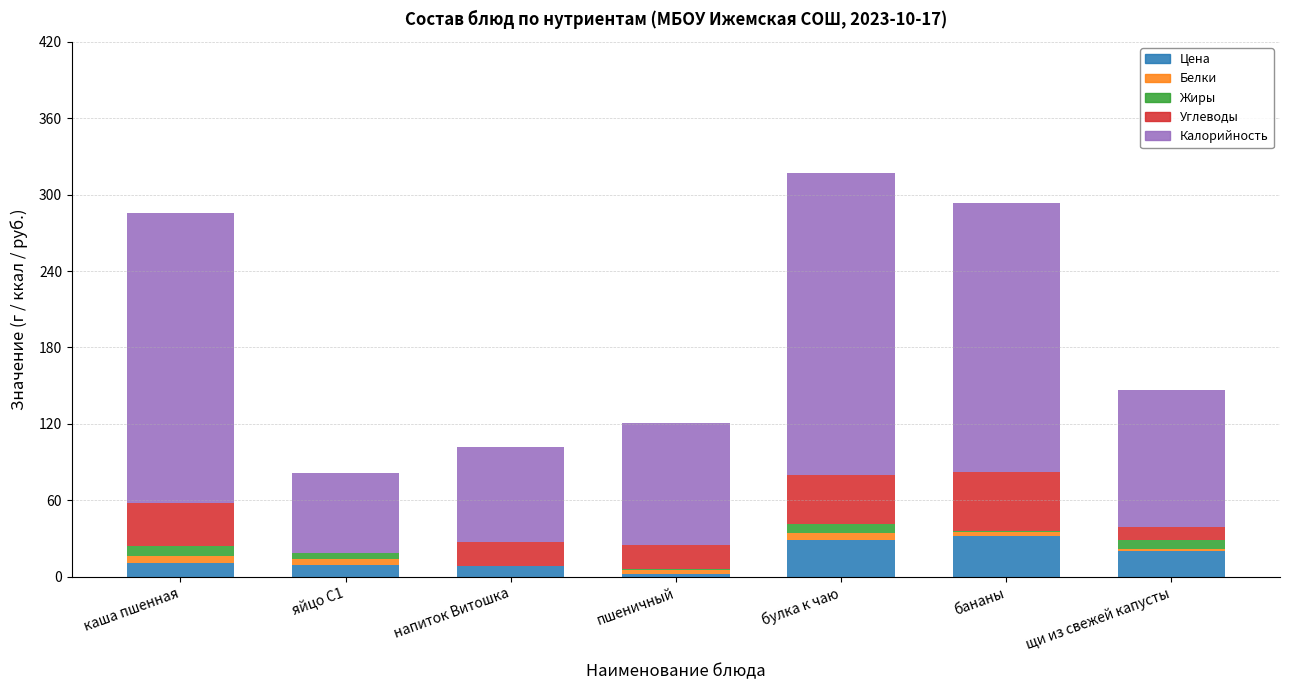

What is the greatest value displayed?

237.3